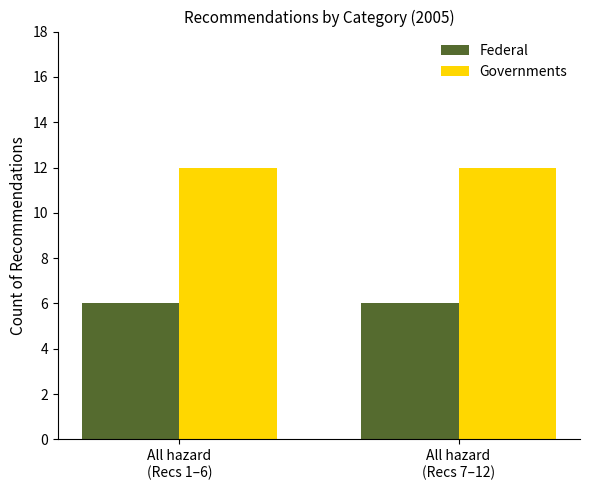

Is it true that Federal equals 6 at All hazard
(Recs 7–12)?

True